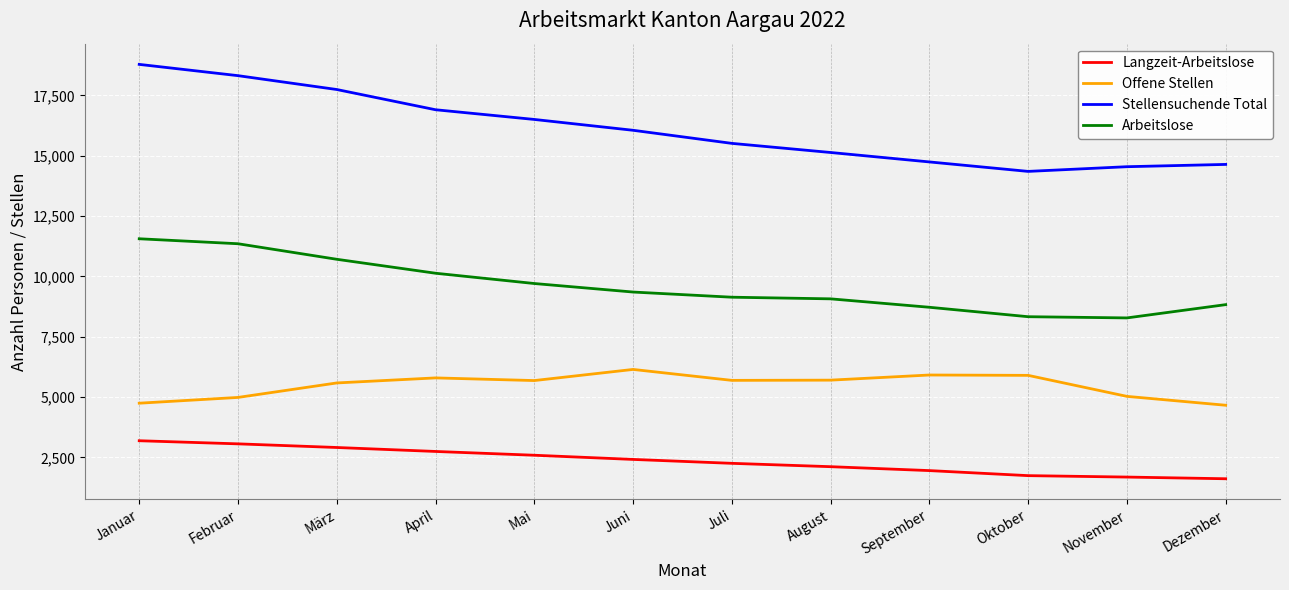

True or false: Langzeit-Arbeitslose and Stellensuchende Total cross at least once.

False